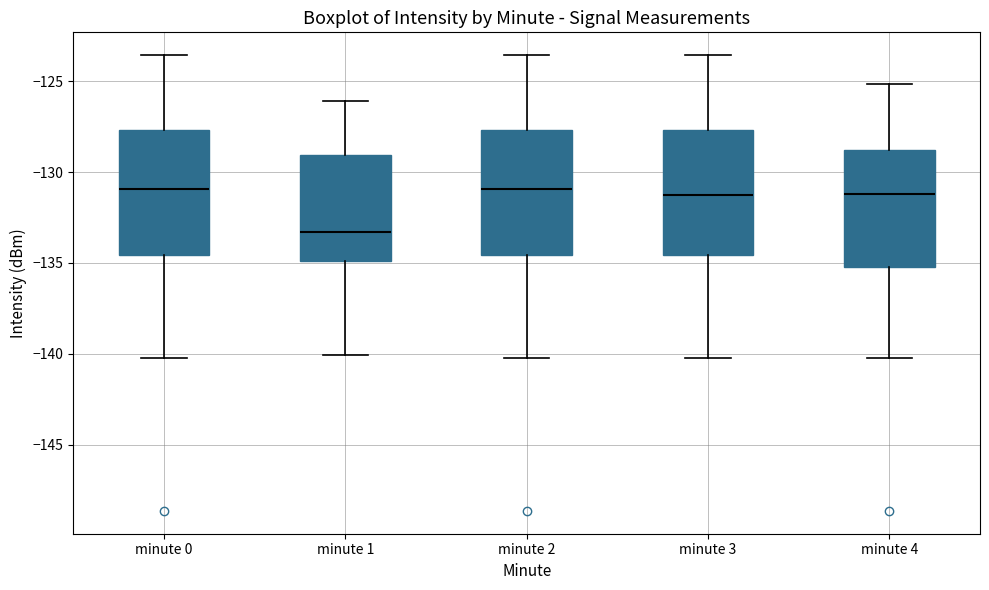

Reading left to right, read every box against the y-axis: the position of its median line, the range the box covers, and the ends of its whiskers. The values are not printed on the chart, so give them approximately, as read against the axis.

minute 0: median -131.0, box -134.5 to -127.5, whiskers -140.0 to -123.5
minute 1: median -133.5, box -135.0 to -129.0, whiskers -140.0 to -126.0
minute 2: median -131.0, box -134.5 to -127.5, whiskers -140.0 to -123.5
minute 3: median -131.5, box -134.5 to -127.5, whiskers -140.0 to -123.5
minute 4: median -131.0, box -135.0 to -129.0, whiskers -140.0 to -125.0